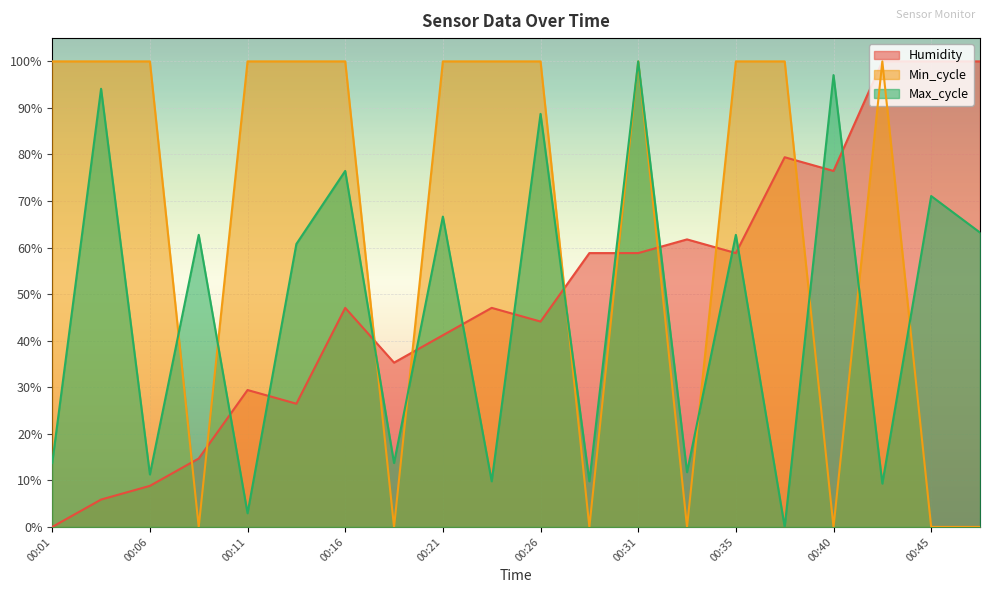

At which category does Min_cycle reach its first local valley?

00:09